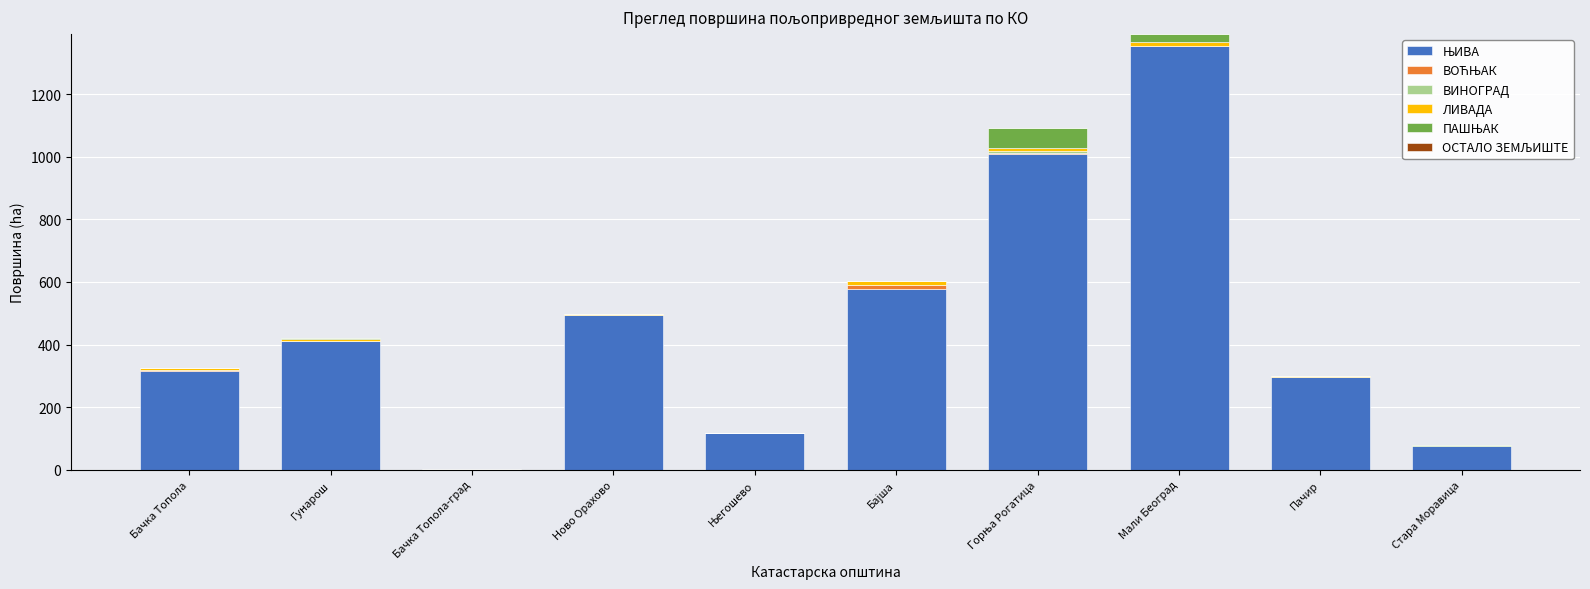

At which category is the sum across all series the highest?

Мали Београд